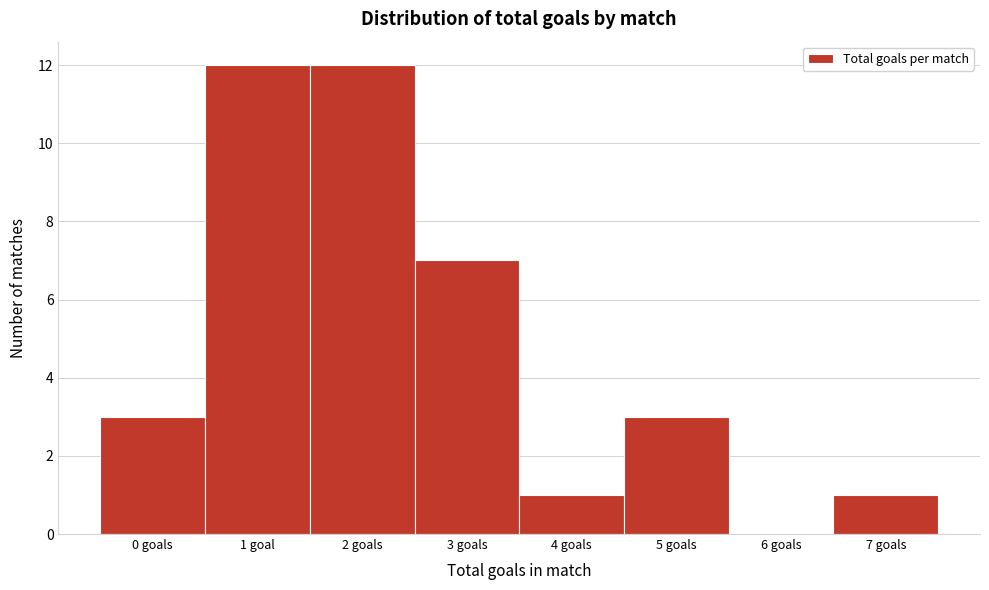

Reading right to left, what are all the values shown in this chart?

7 goals=1	6 goals=0	5 goals=3	4 goals=1	3 goals=7	2 goals=12	1 goal=12	0 goals=3